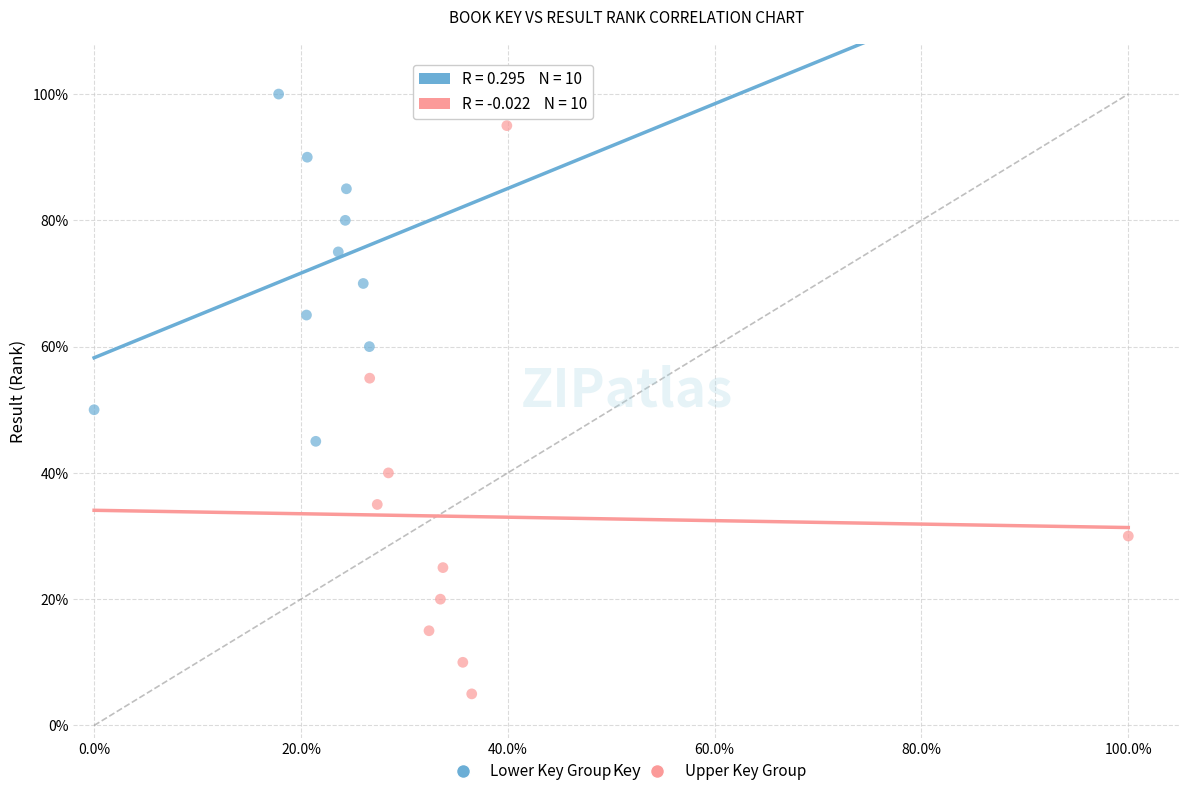

Which series reaches the minimum Y coordinate?

Upper Key Group